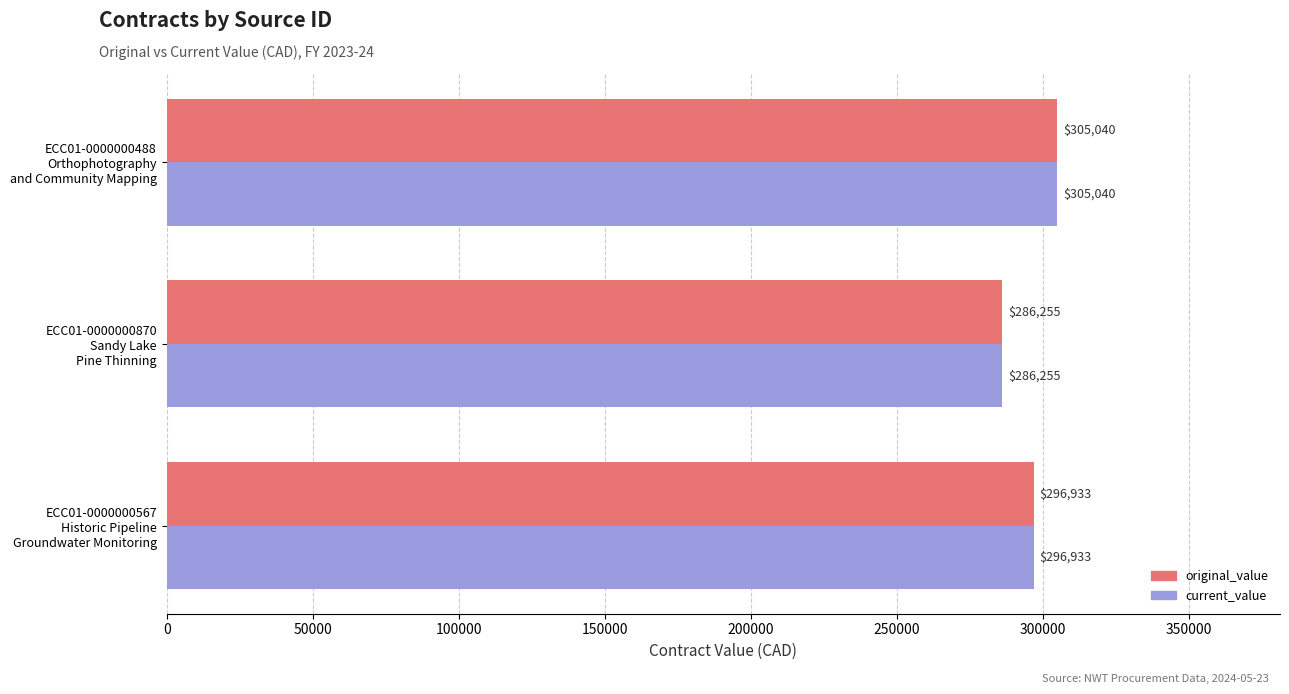

What is the difference between the maximum and minimum values in the current_value series?

18785.0